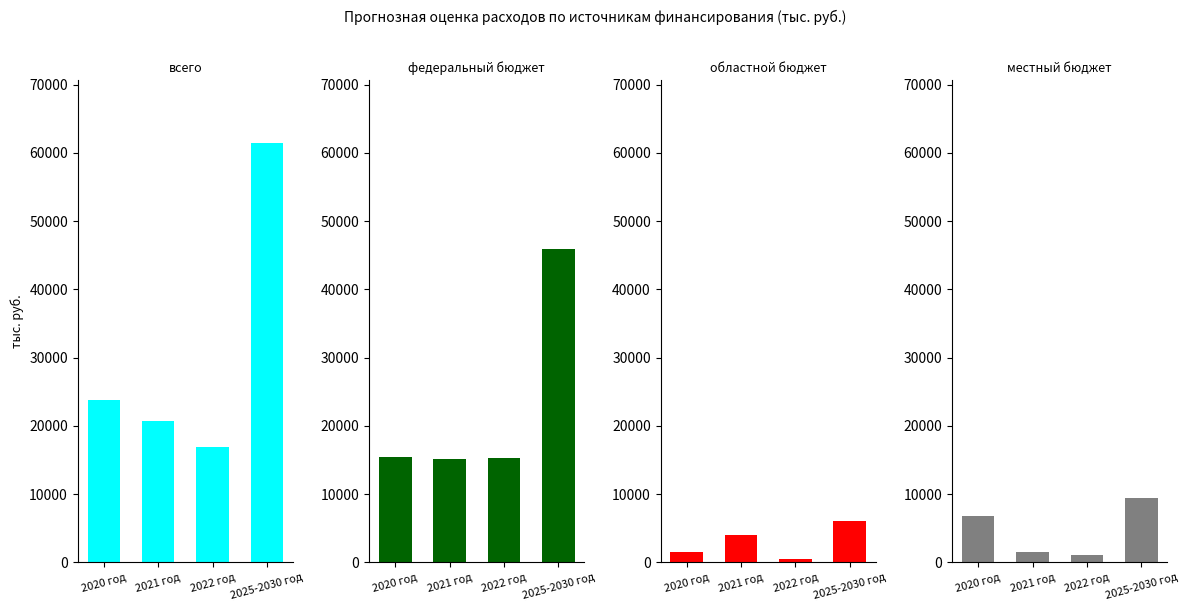

Reading right to left, transcribe all the data shown in this chart.

всего: 2025-2030 год=61425.9	2022 год=16877.7	2021 год=20762.9	2020 год=23785.3
федеральный бюджет: 2025-2030 год=45955.4	2022 год=15289.8	2021 год=15194.8	2020 год=15470.8
областной бюджет: 2025-2030 год=6090.1	2022 год=511.0	2021 год=4049.6	2020 год=1529.5
местный бюджет: 2025-2030 год=9380.4	2022 год=1076.9	2021 год=1518.5	2020 год=6785.0